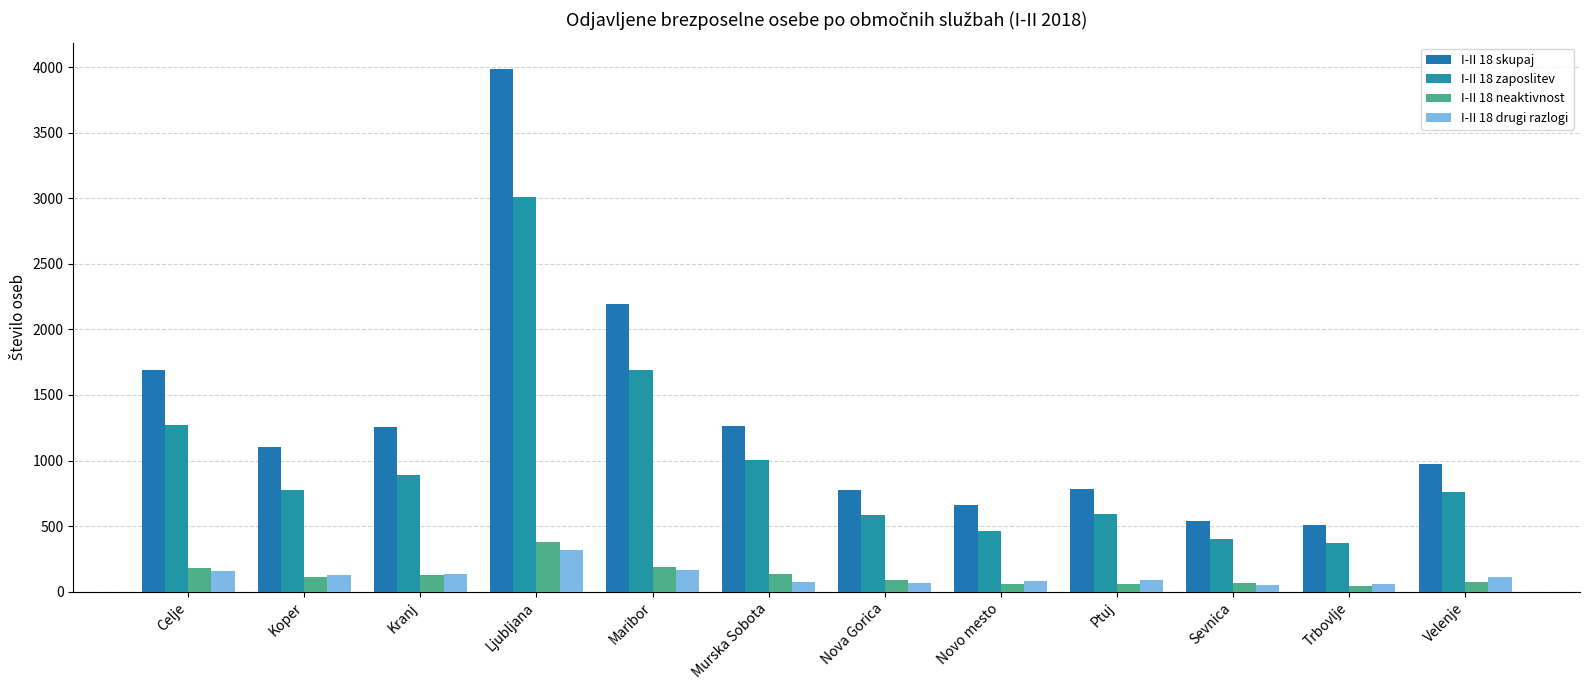

What is the sum of the I-II 18 skupaj values at Ptuj and Kranj?

2038